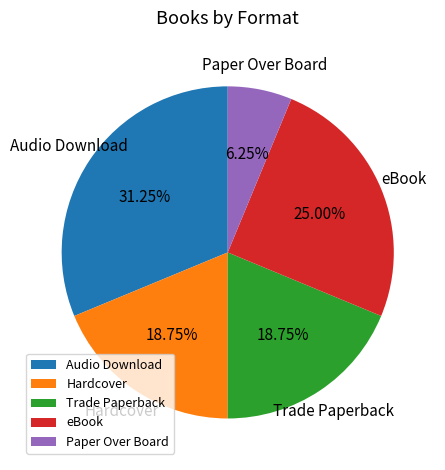

Does eBook represent more than half of the total?

No